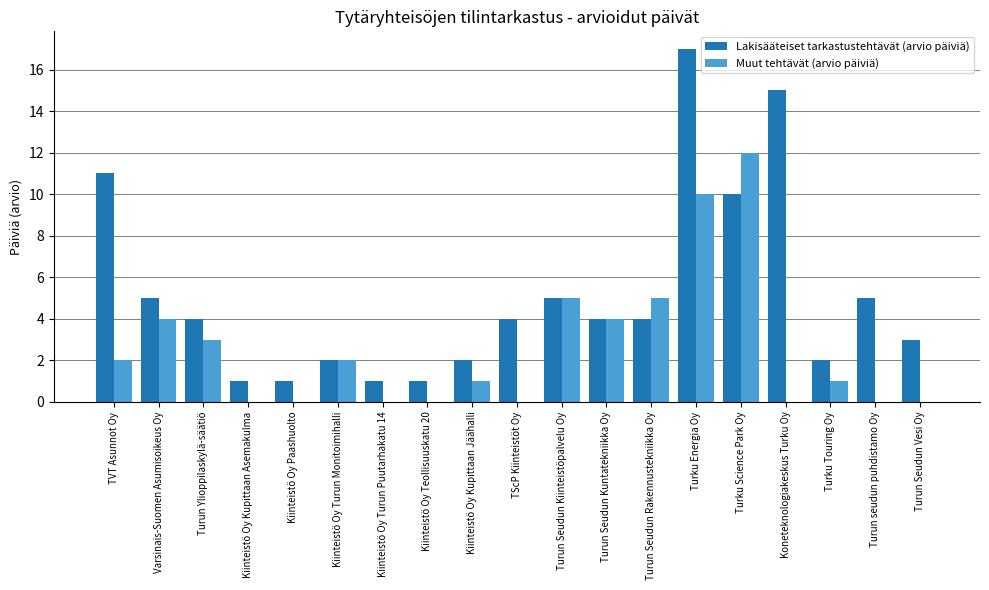

Which category has the highest value across all series?

Turku Energia Oy